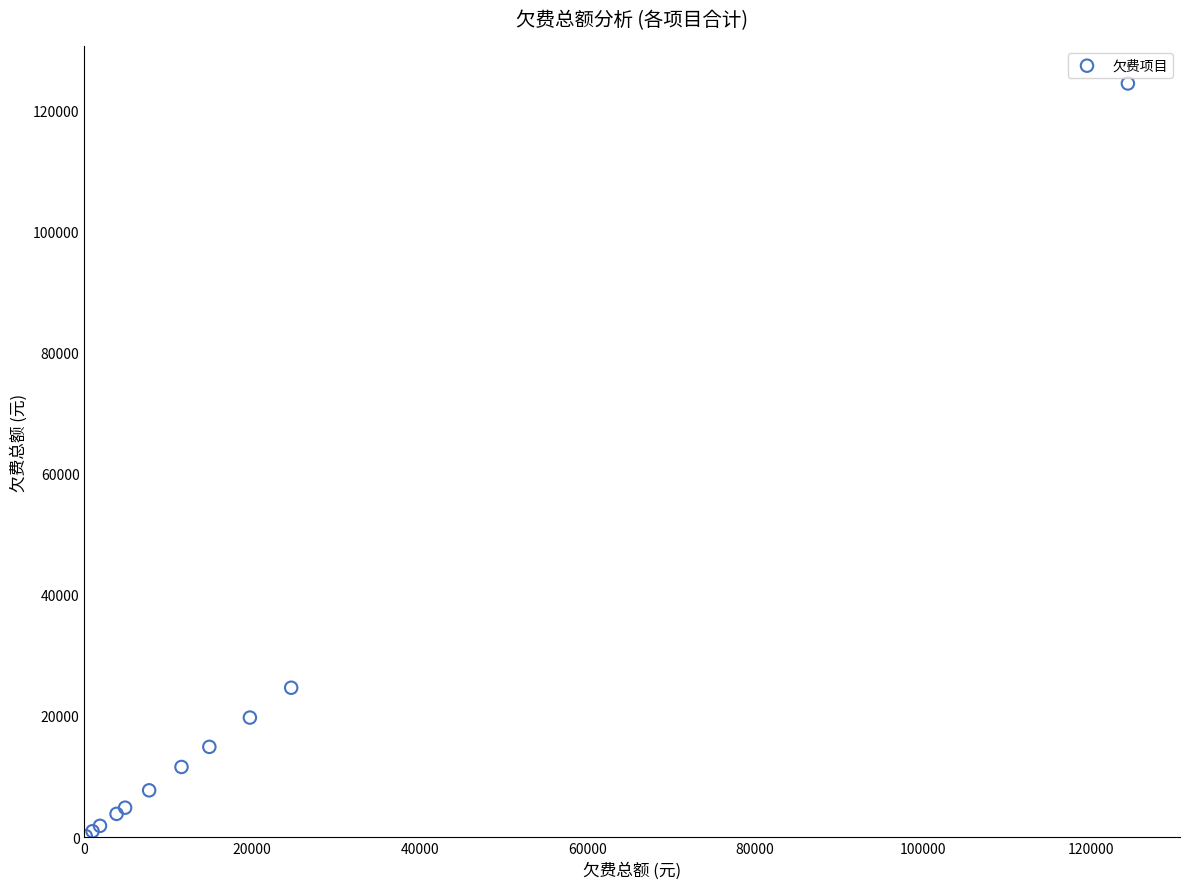

What Y value in the scatter plot is closest to 62298?

24657.8